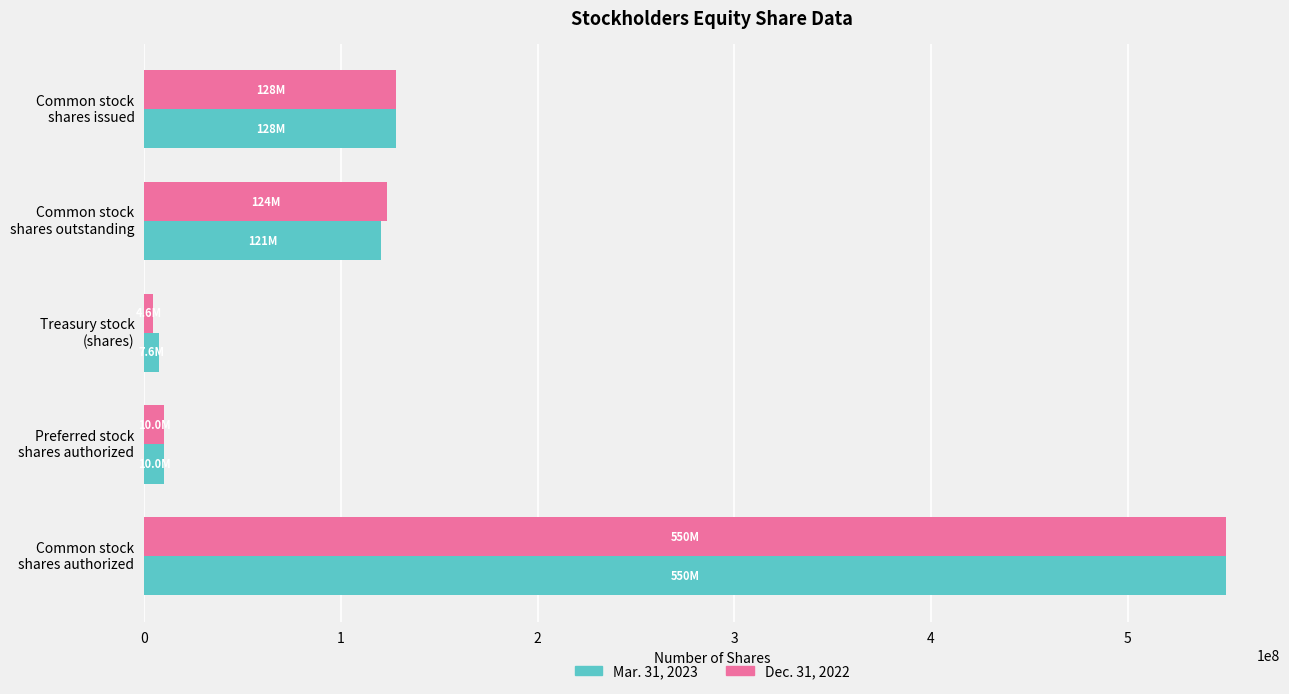

What is the greatest value displayed?

550000000